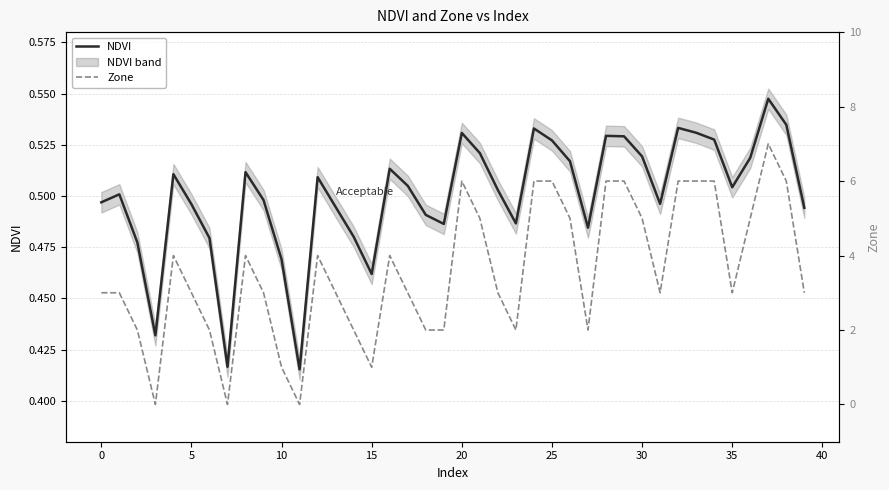

At 23, list the series in order from smallest to largest.

NDVI, Zone